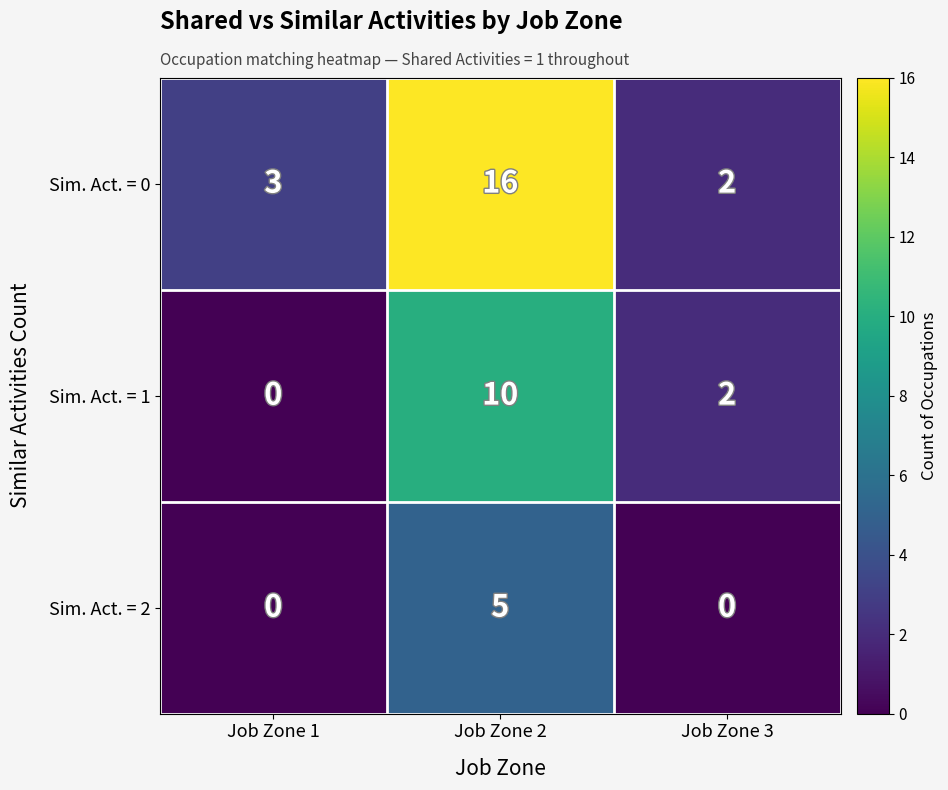

What is the difference between the Sim. Act. = 2 values at Job Zone 1 and Job Zone 2?

5